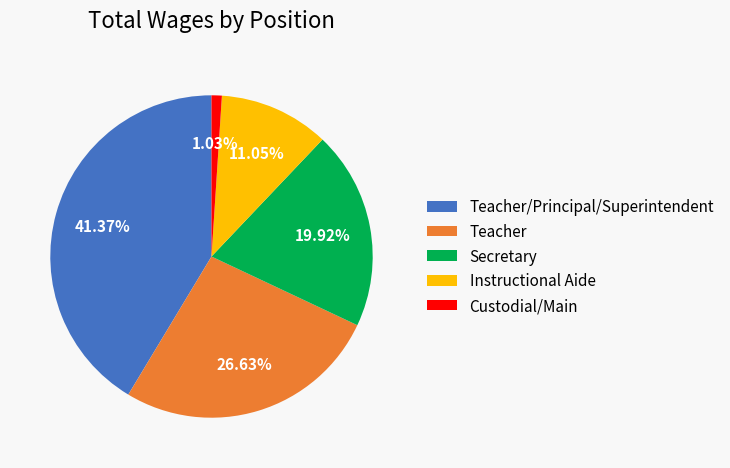

To the nearest percent, what is the average slice percentage?

20%